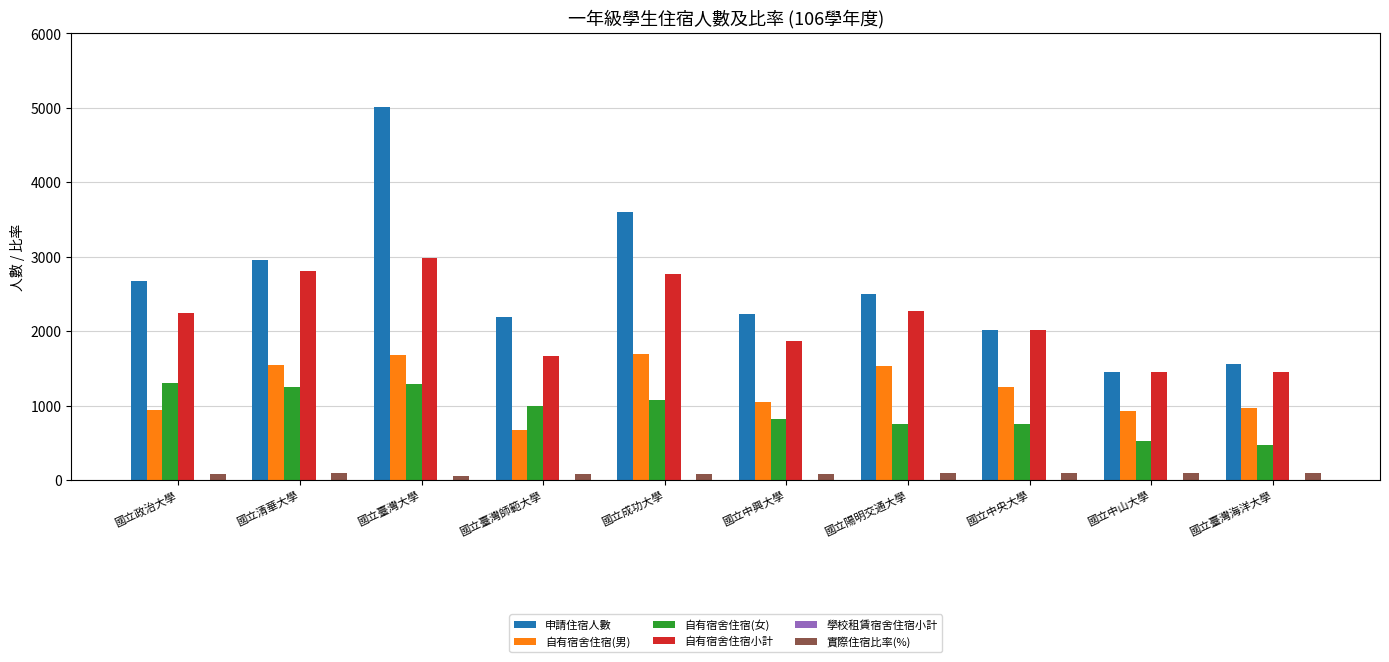

At which category is the sum across all series the highest?

國立臺灣大學